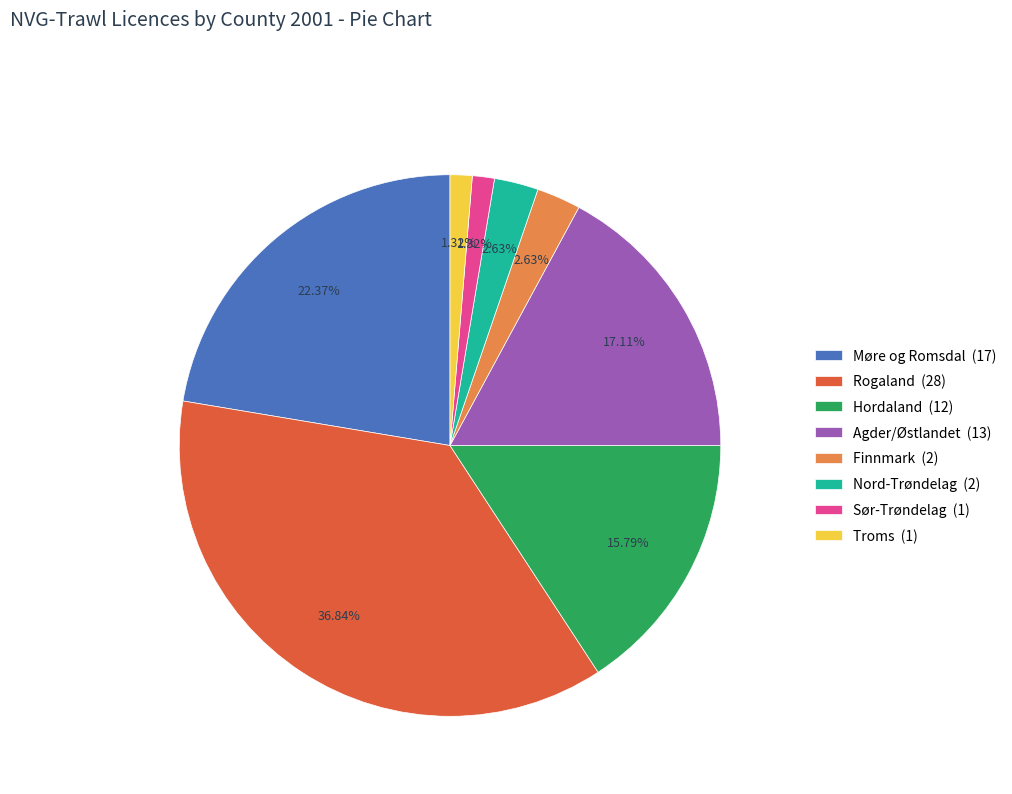

Combined, do Hordaland (12) and Møre og Romsdal (17) account for over 50%?

No